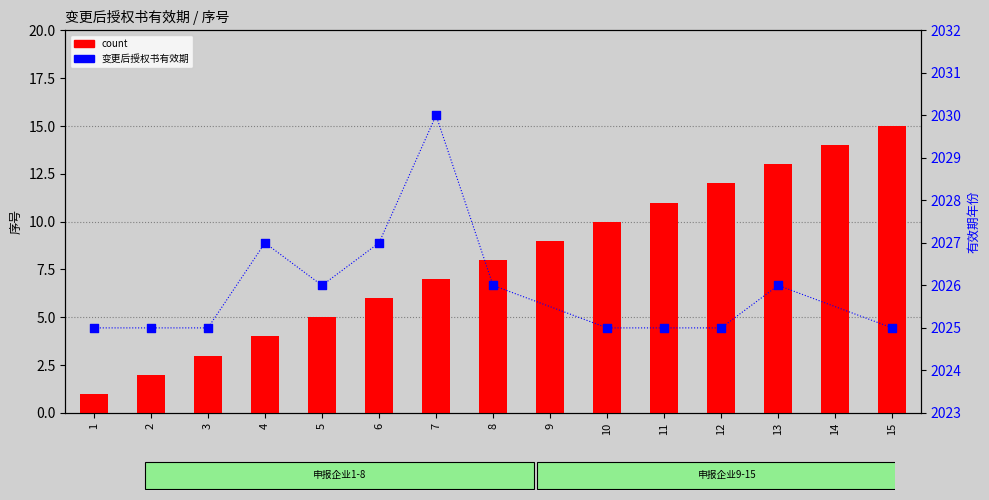

What is the ratio of the value at 15 to the value at 1?

15.0